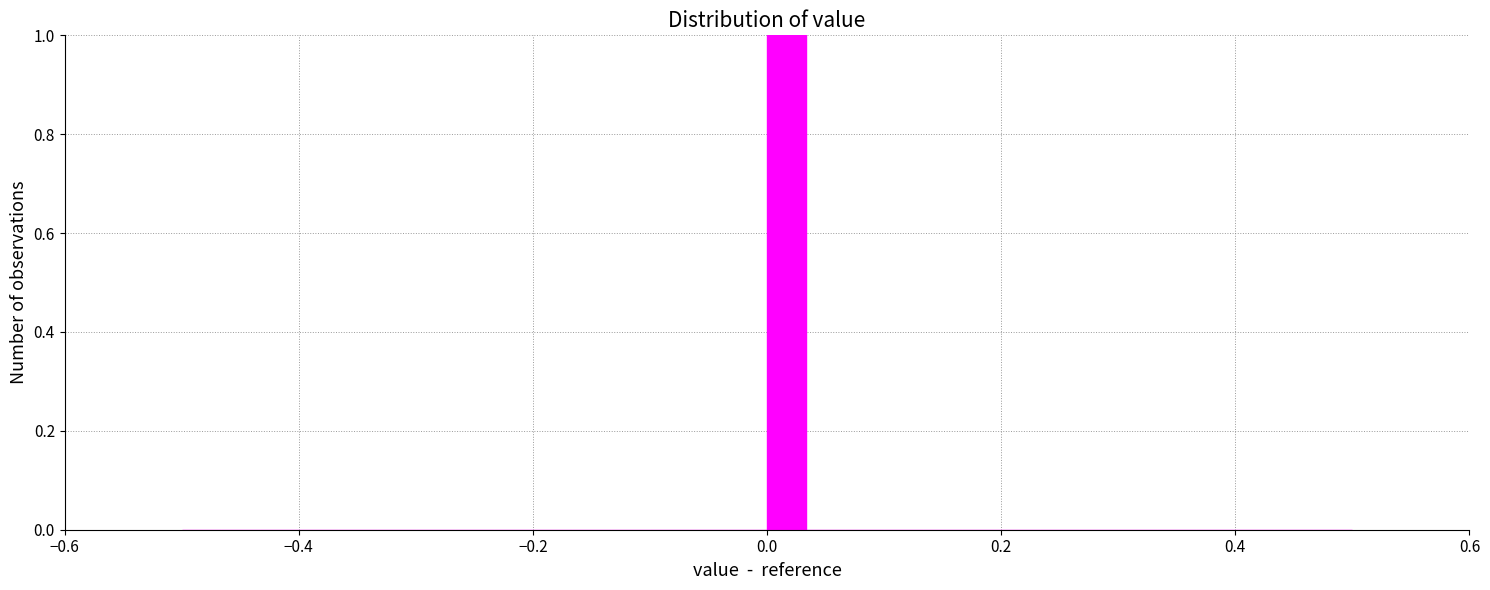

Around what value on the x-axis is the tallest bar? Give the approximate position of its centre, as read against the axis.

0.02